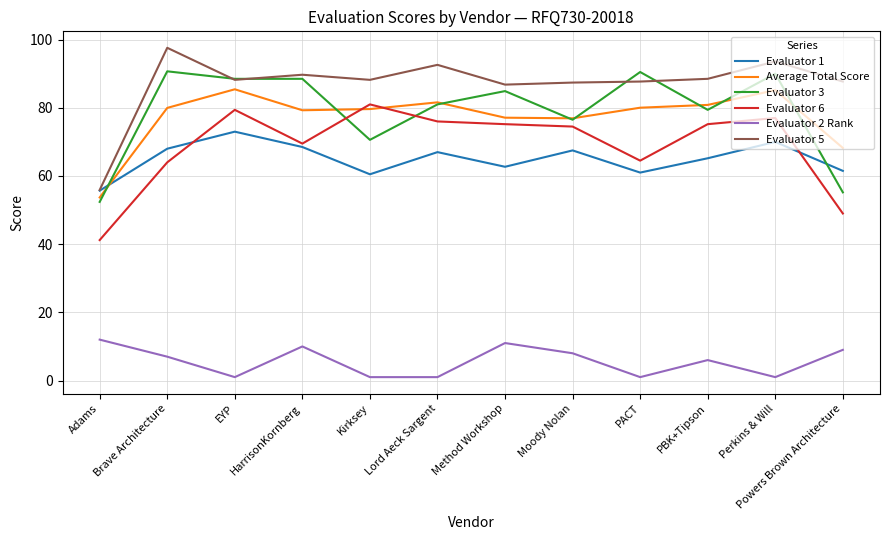

Count the number of data series in this chart.

6